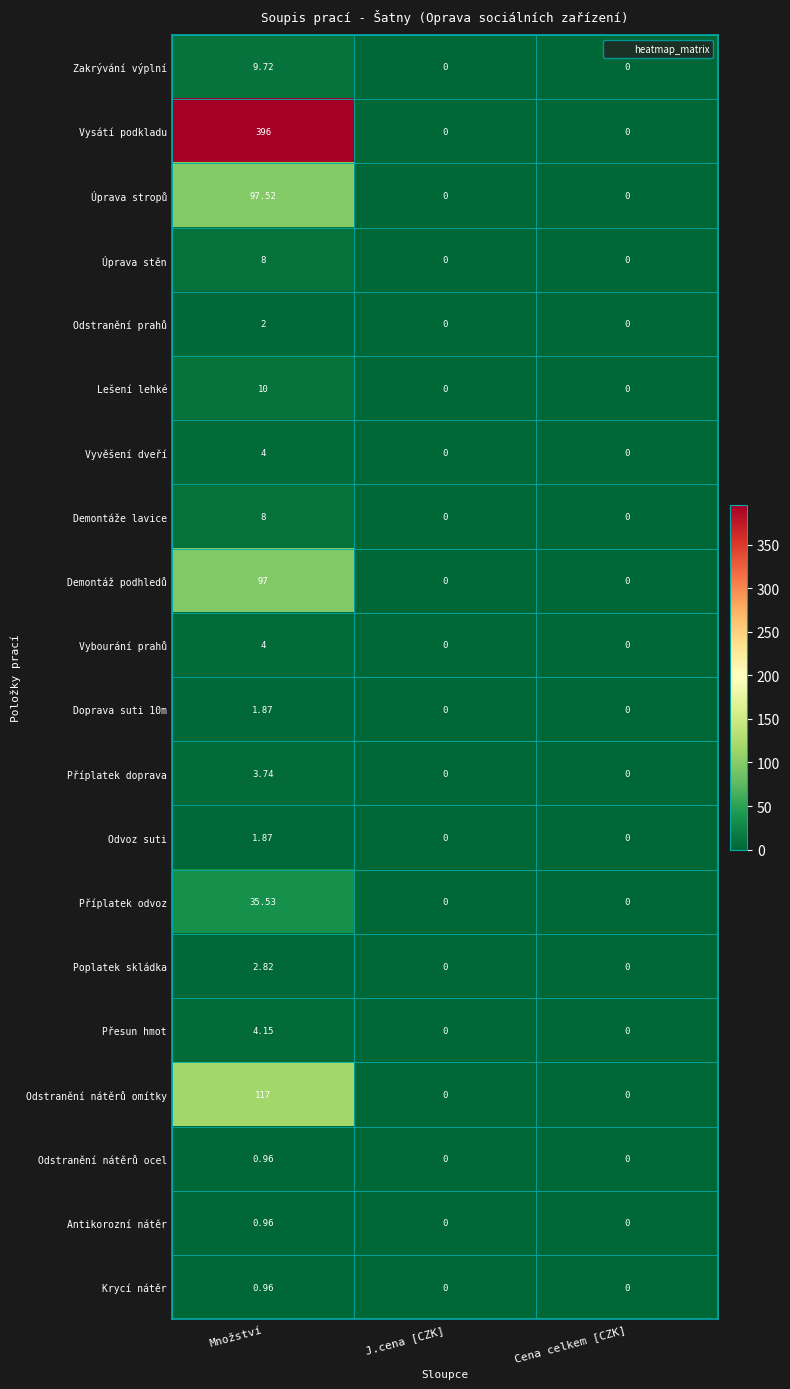

At which category is the sum across all series the highest?

Množství